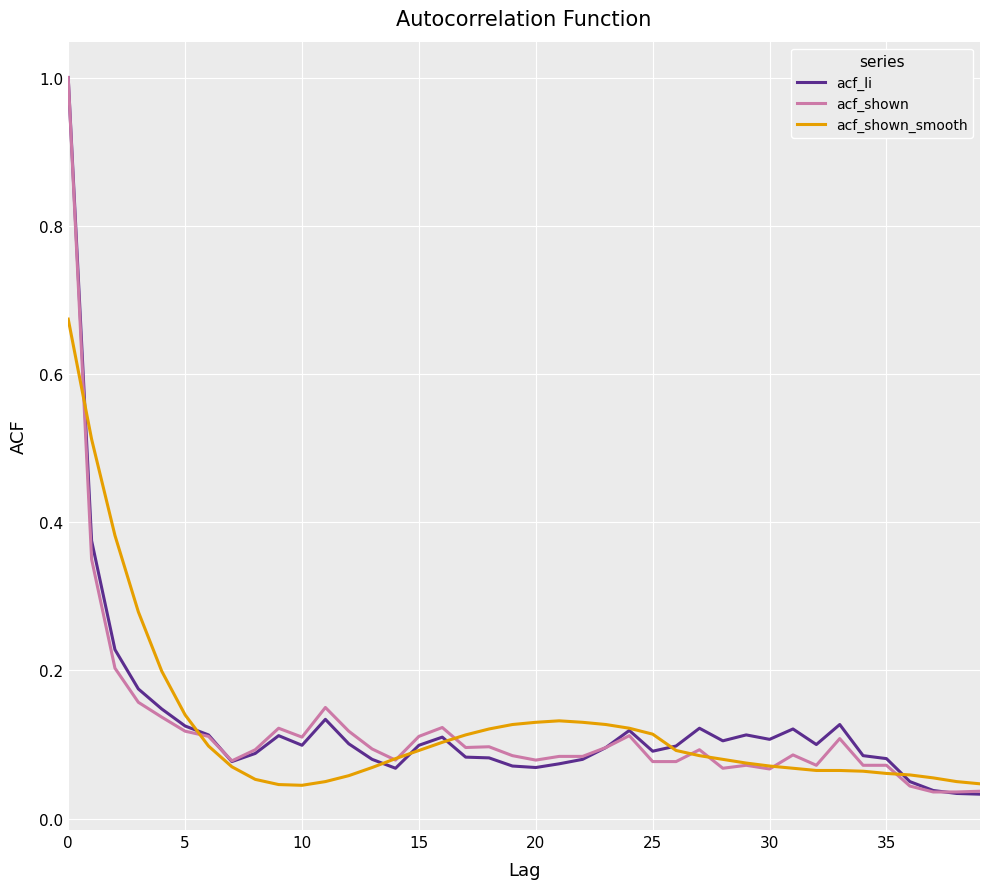

What is the difference between the maximum and minimum values in the acf_shown_smooth series?

0.6